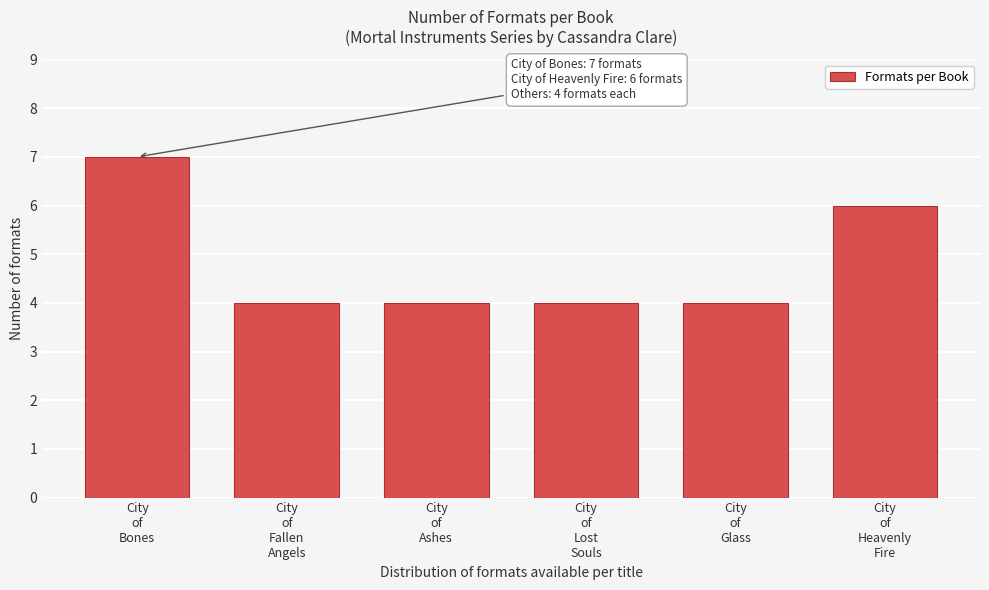

Reading left to right, what are all the values shown in this chart?

7	4	4	4	4	6